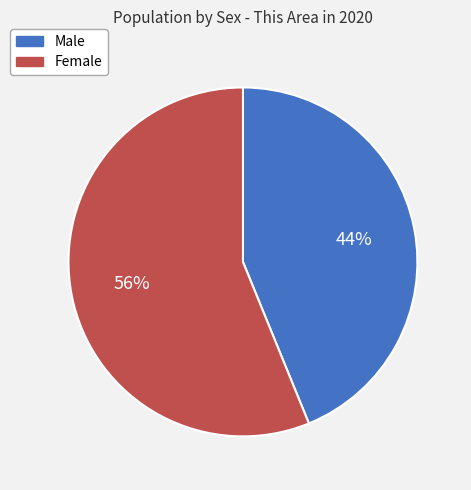

To the nearest percent, what is the average slice percentage?

50%